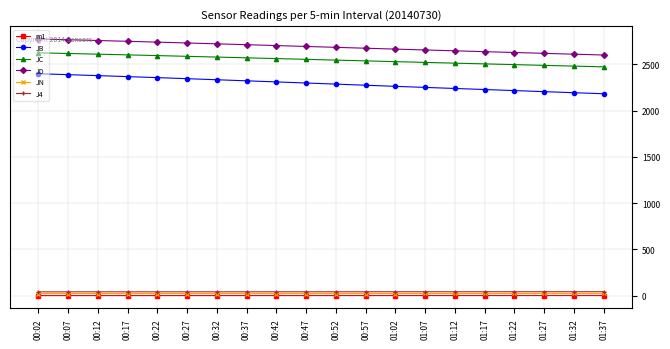

Is the value of JN at 00:42 greater than the value of JC at 00:42?

No